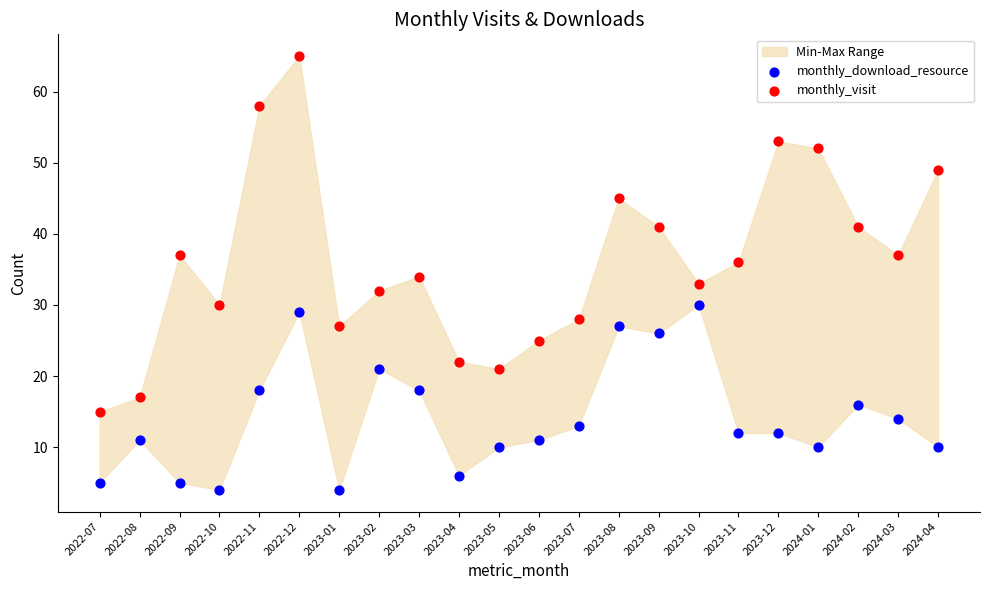

Which series has the largest Y range (max minus min)?

monthly_visit